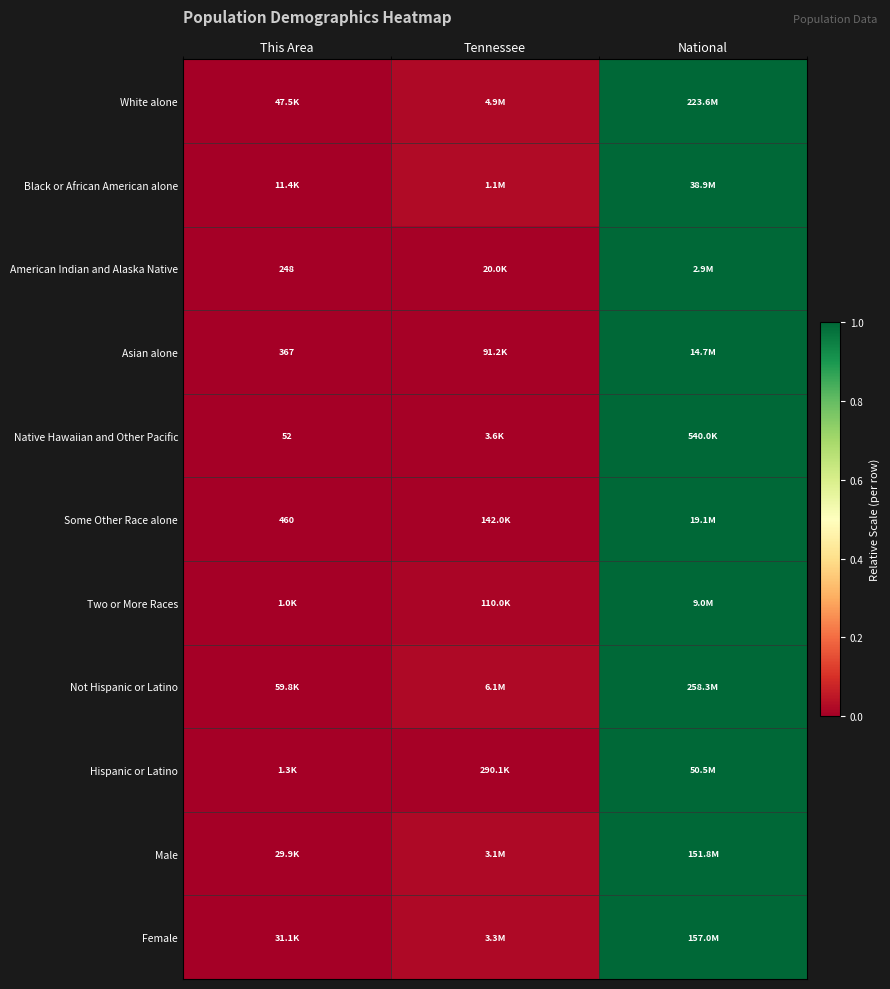

True or false: Male has a value of 0.0 at This Area.

True